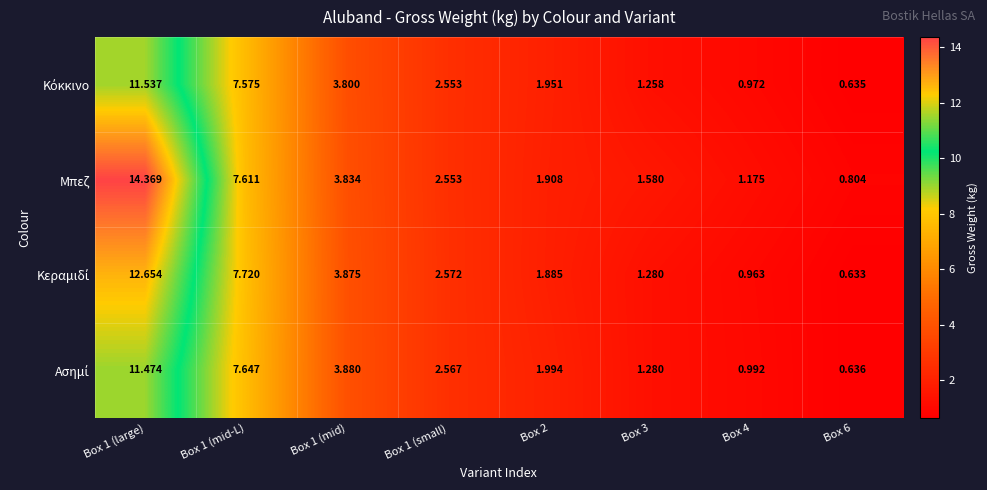

Which series has the largest total across all categories?

Μπεζ